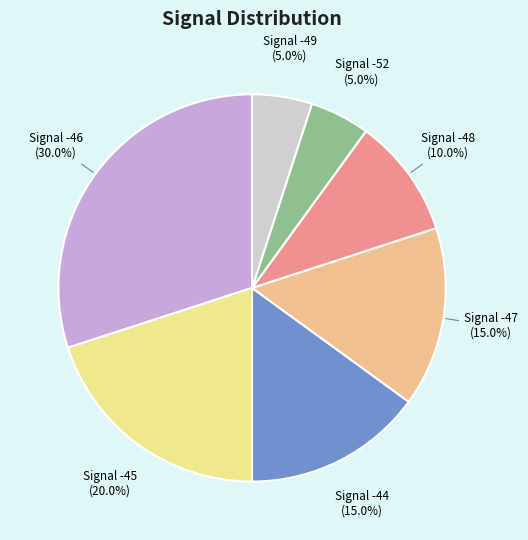

Count the number of slices in the pie.

7